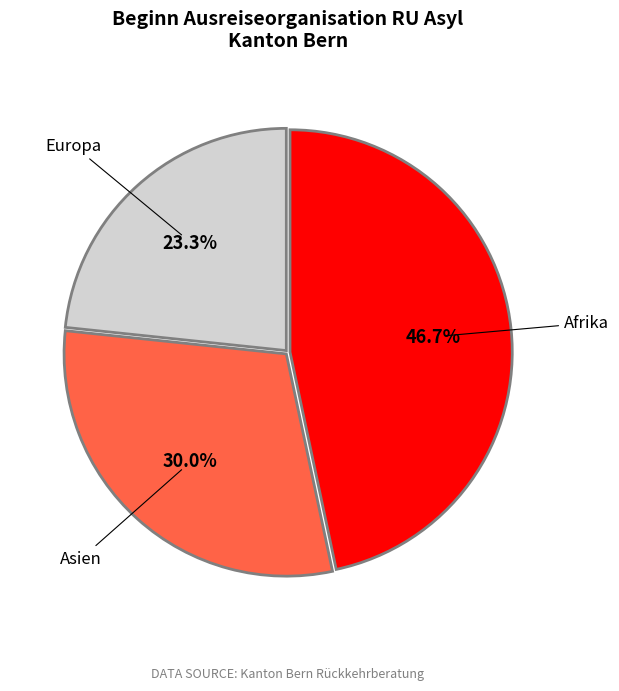

Is there any slice that represents more than half of the pie?

No